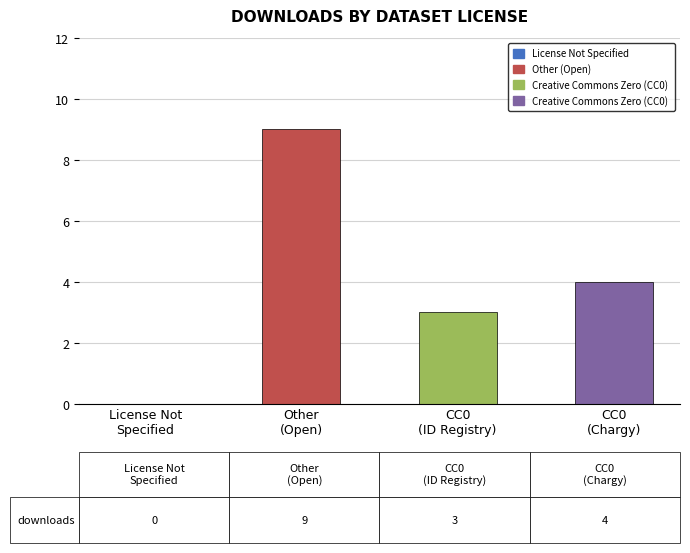

What is the average value?

4